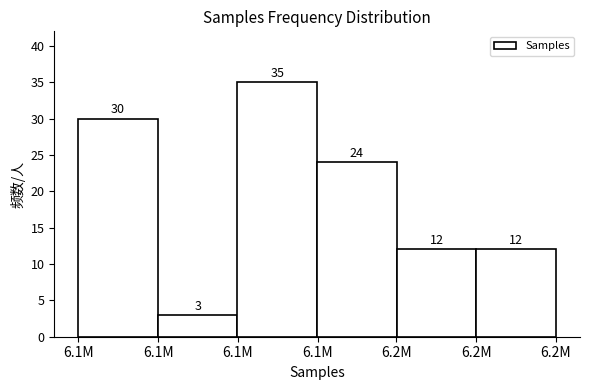

How many bars are there in total?

6